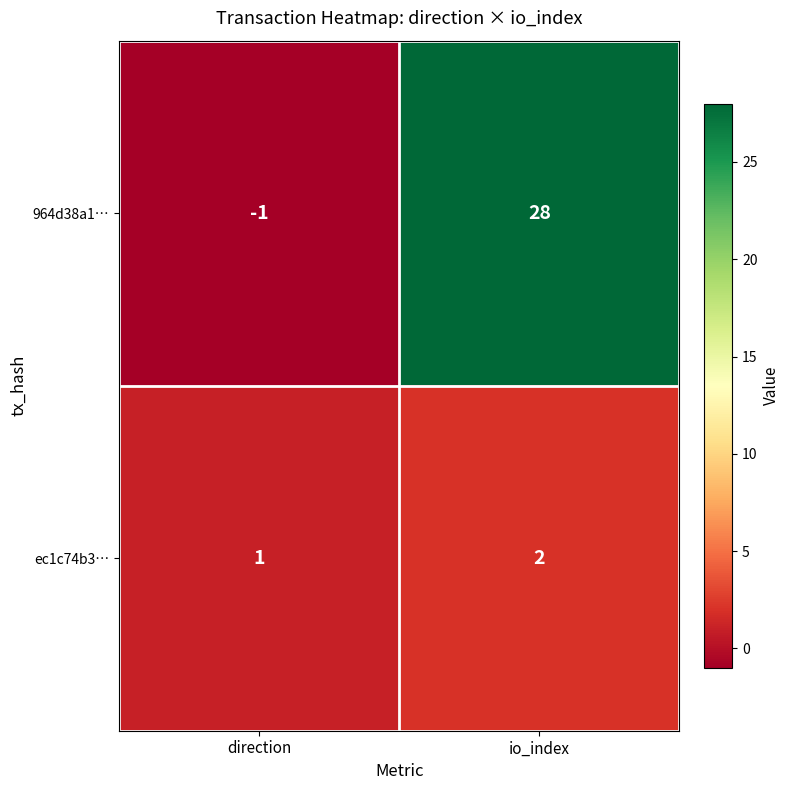

What is the sum of the 964d38a1… values at io_index and direction?

27